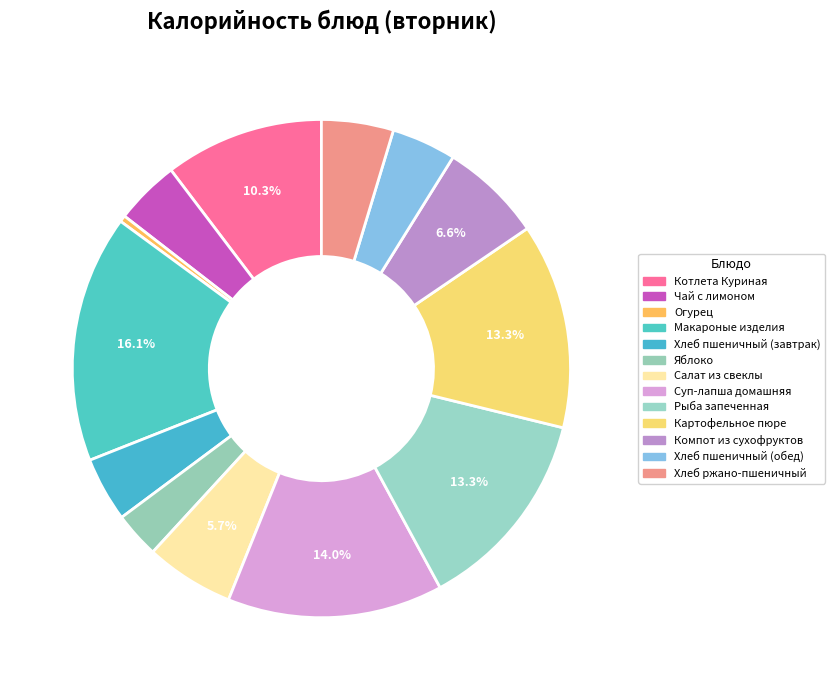

How many segments does this pie chart have?

13